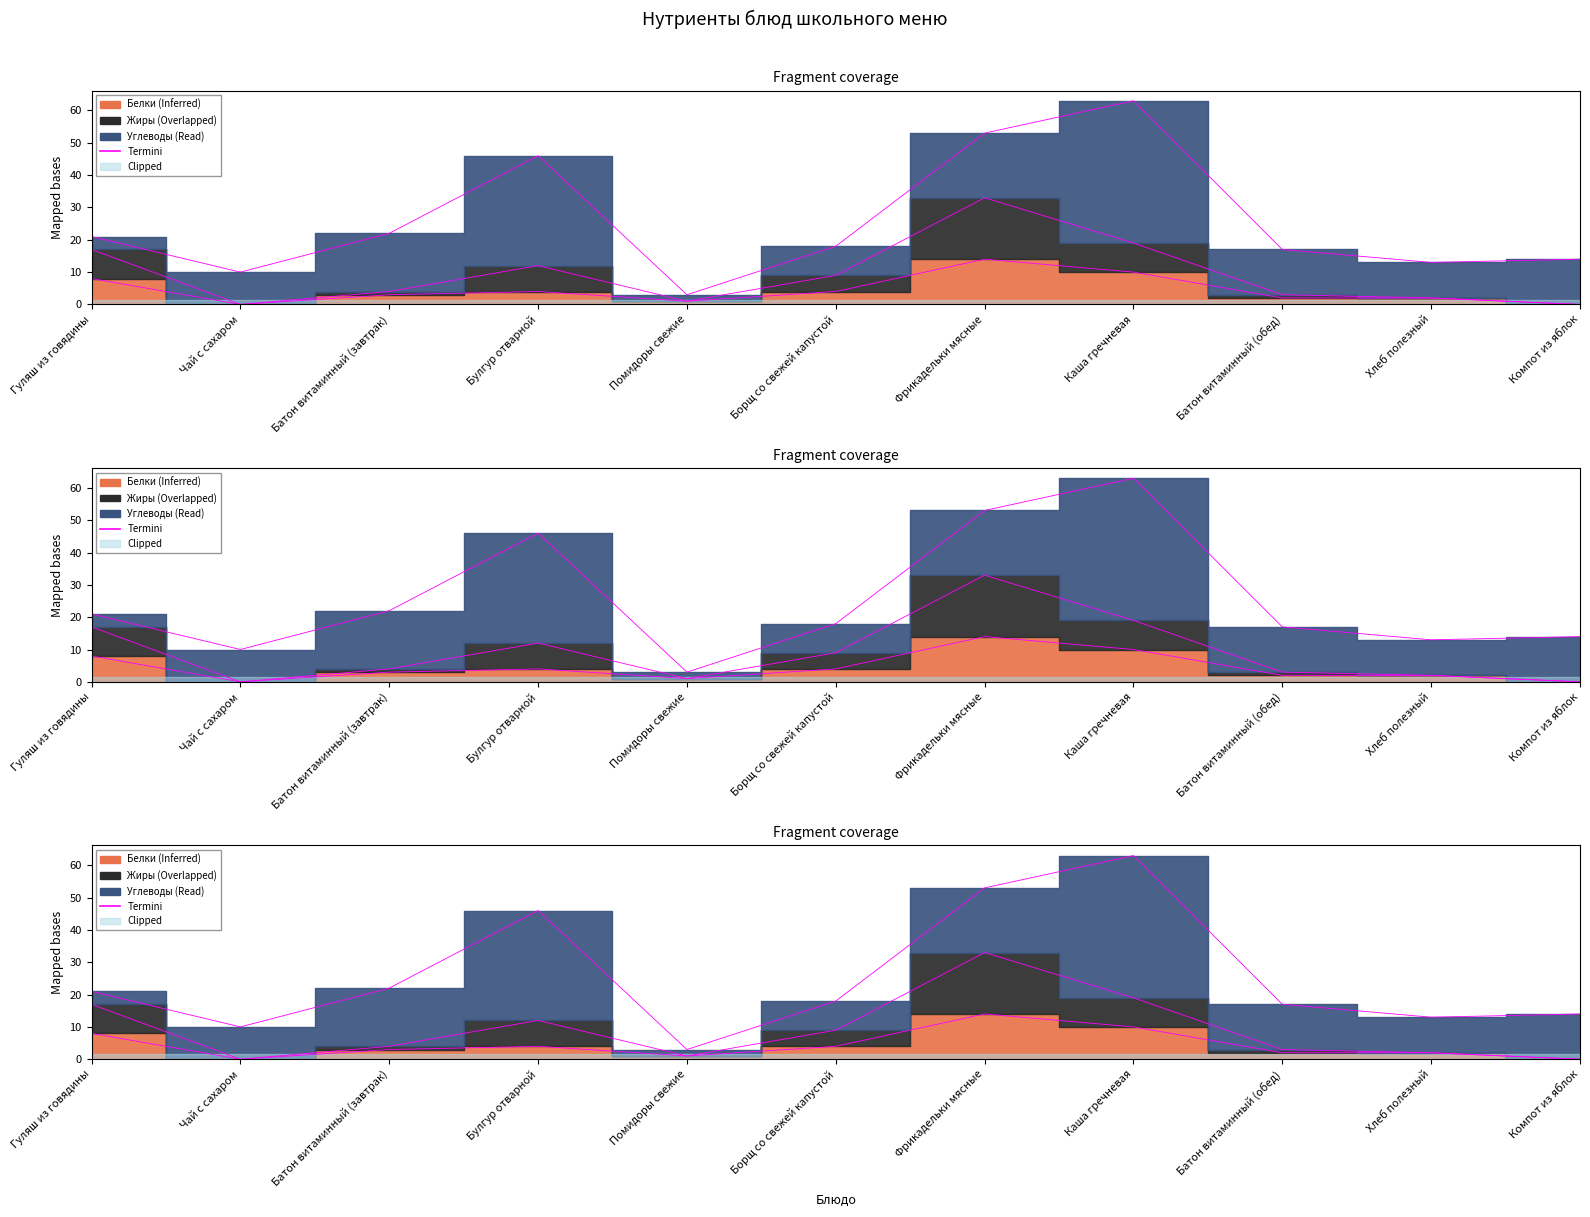

List the labels in order of value, smallest first.

Помидоры свежие, Чай с сахаром, Хлеб полезный, Компот из яблок, Батон витаминный (обед), Борщ со свежей капустой, Гуляш из говядины, Батон витаминный (завтрак), Булгур отварной, Фрикадельки мясные, Каша гречневая